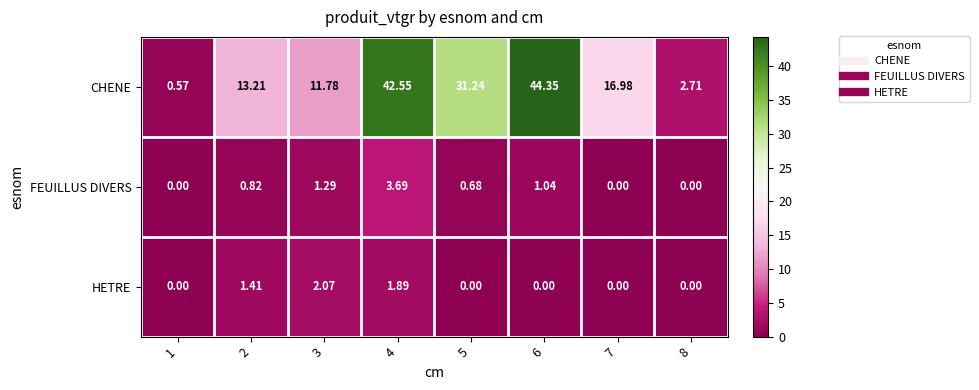

At 6, list the series in order from largest to smallest.

CHENE, FEUILLUS DIVERS, HETRE